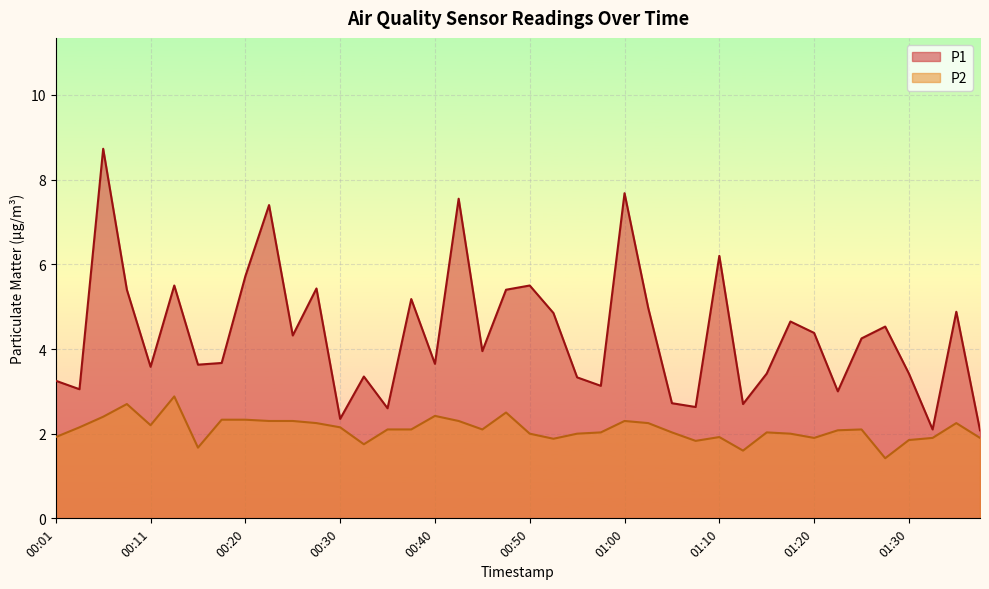

What are all the series names shown in the legend?

P1, P2